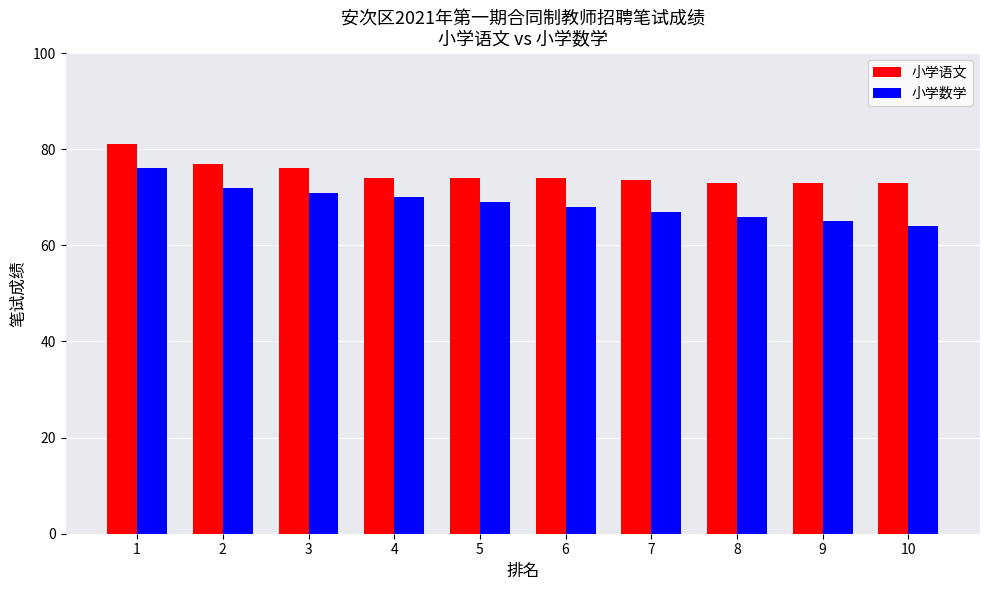

Does the chart contain stacked bars?

No